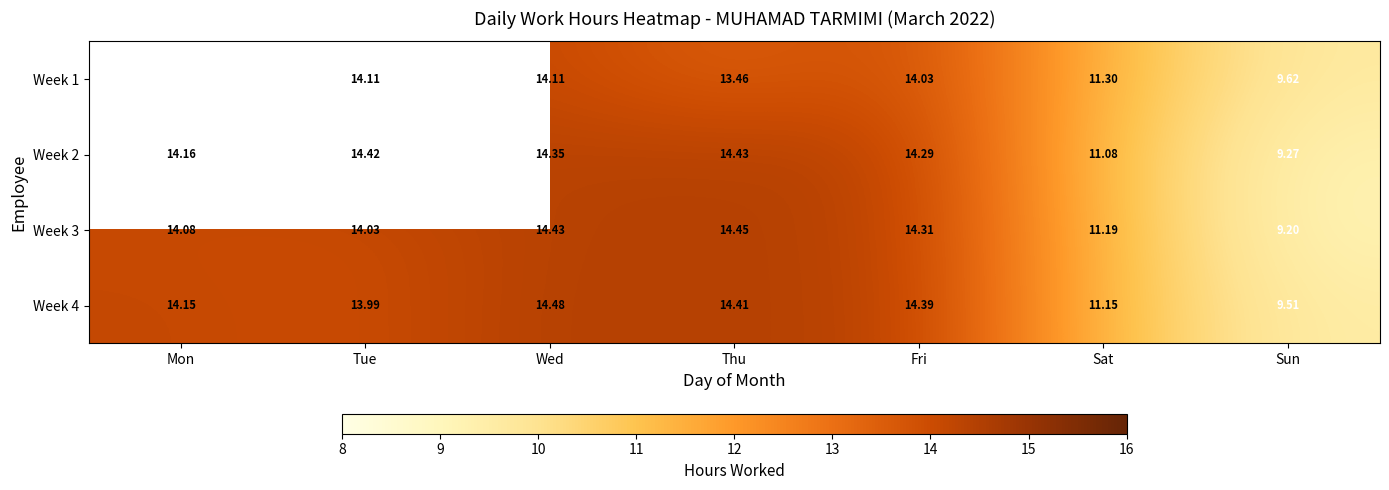

Is it true that Week 1 equals 11.3 at Sat?

True